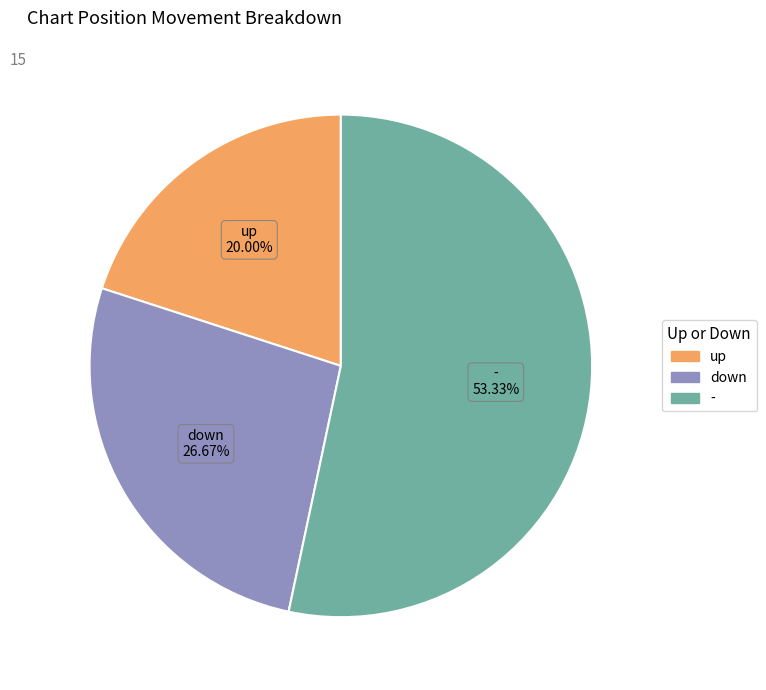

To the nearest percent, what percentage of the pie is down?

27%